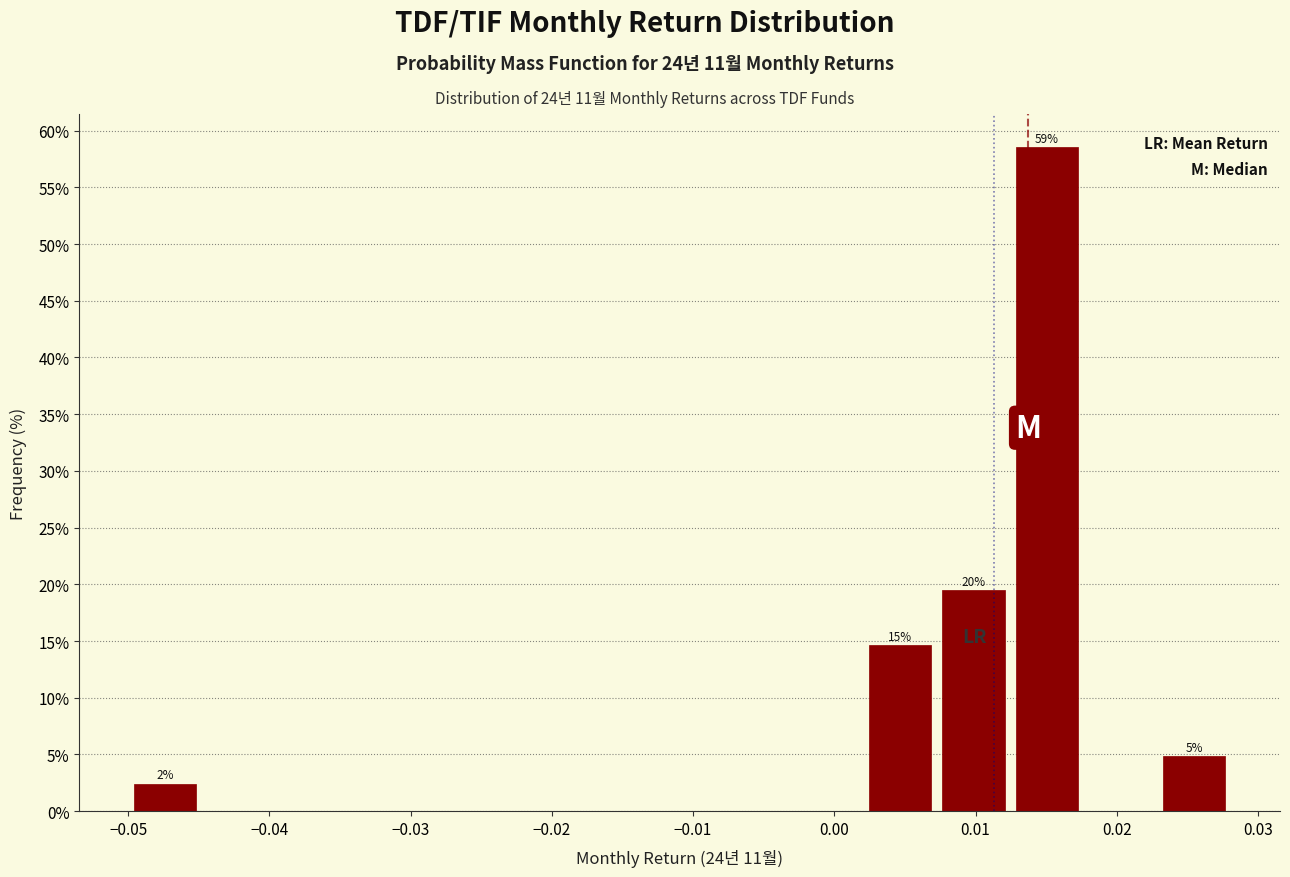

Over which range of the x-axis is the bar tallest?

0.012 to 0.018